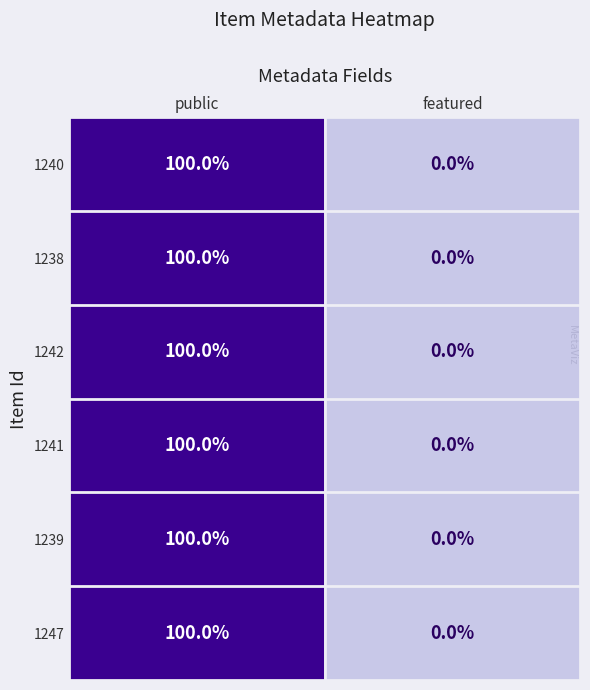

List the labels in order of 1239 value, largest first.

public, featured